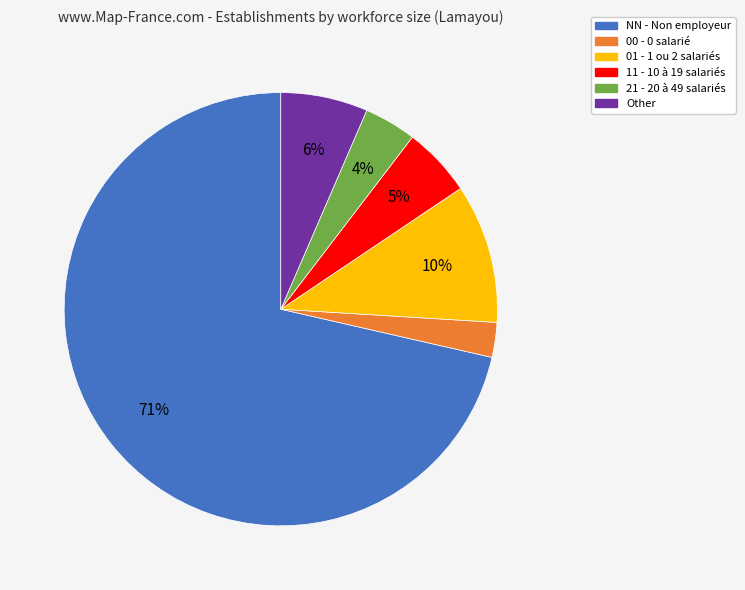

To the nearest percent, what is the difference between the largest and smallest slice percentages?

69%